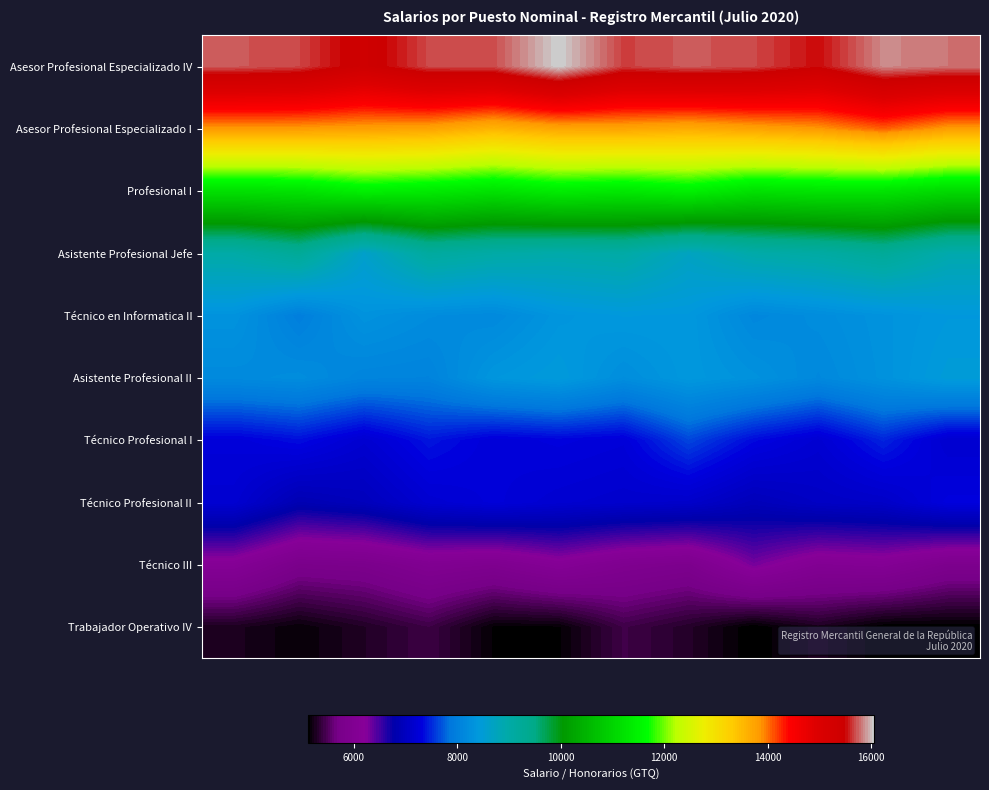

Which series has the widest spread of values?

Asesor Profesional Especializado IV